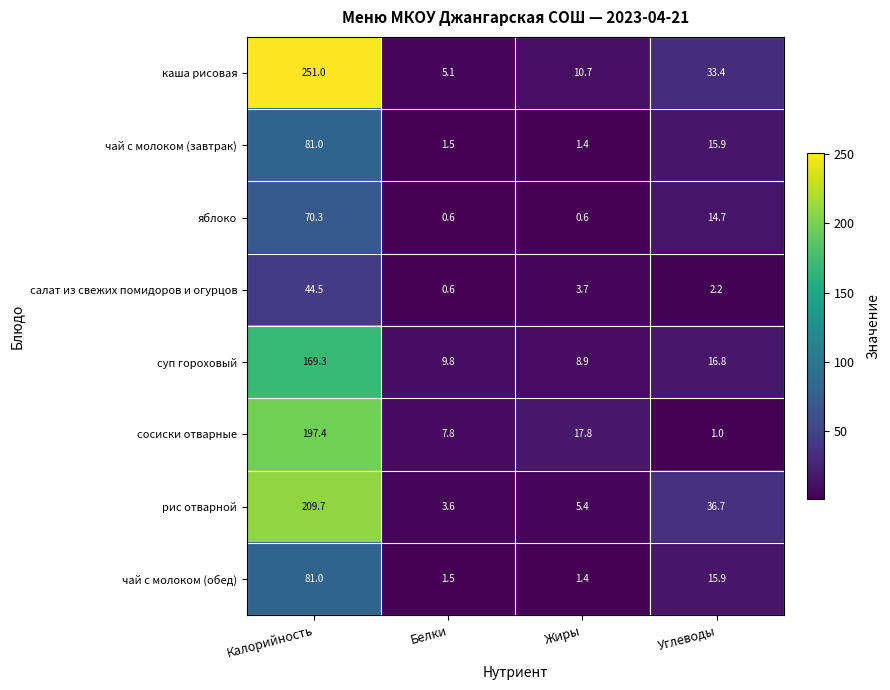

Which series has the largest total across all categories?

каша рисовая